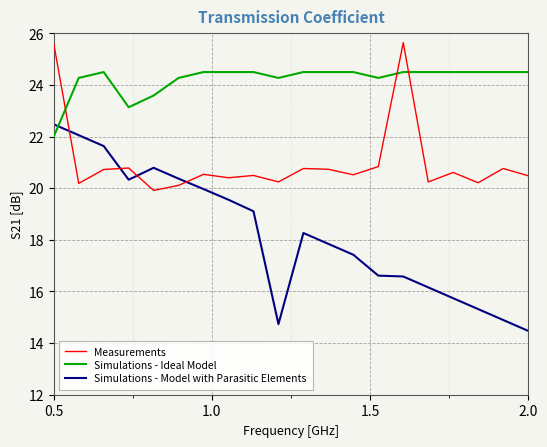

Which series has the widest spread of values?

Simulations - Model with Parasitic Elements